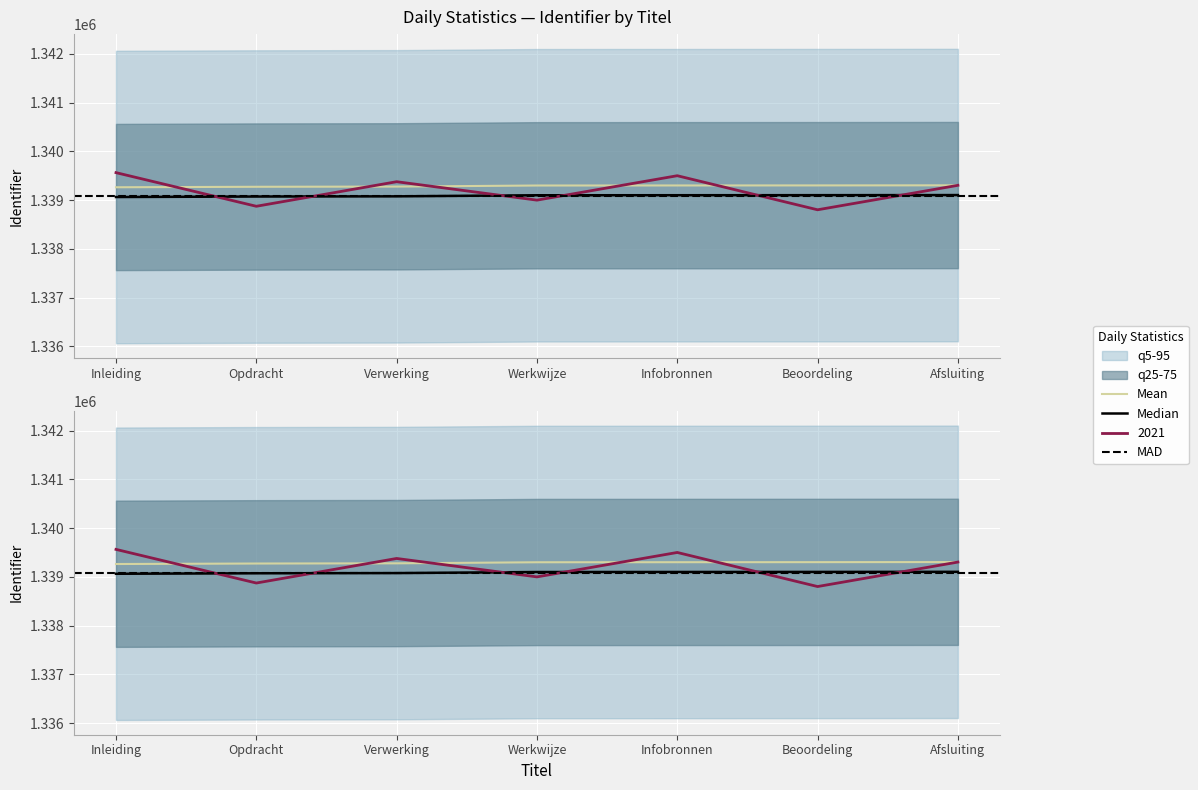

Reading left to right, transcribe all the data shown in this chart.

1339262	1339272	1339276	1339298	1339299	1339300	1339302